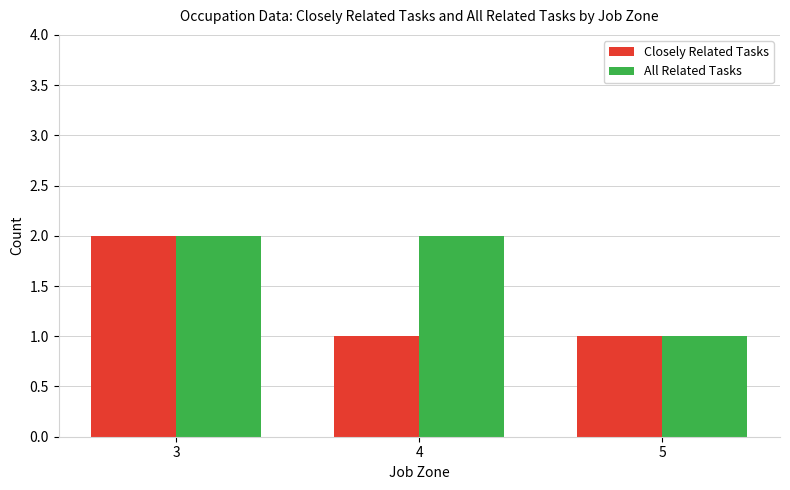

What is the total value across all series at 4?

3